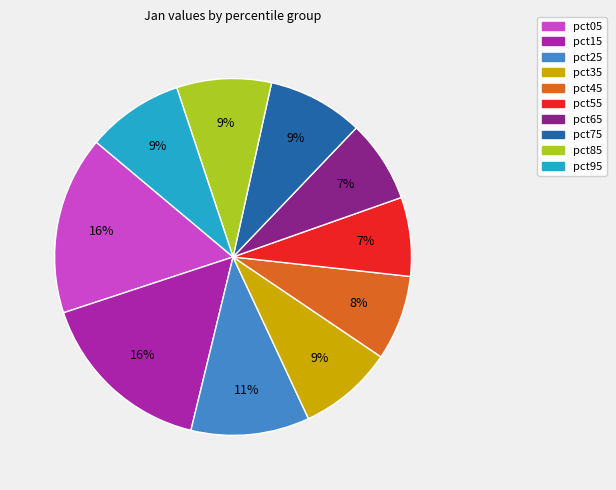

To the nearest percent, what percentage of the pie is pct25?

11%